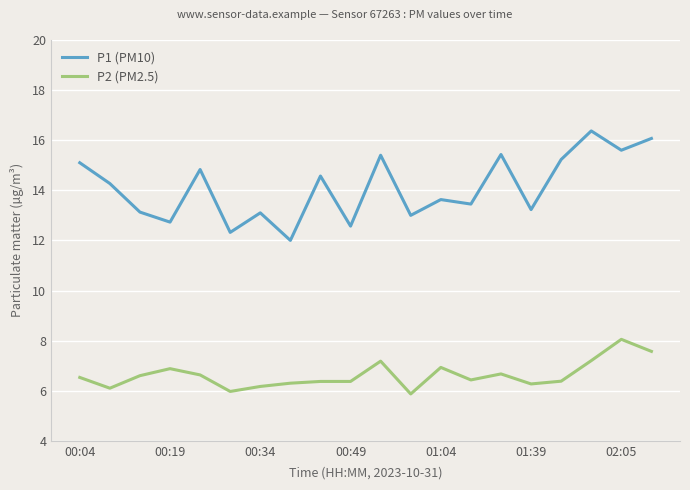

List the series in order of their overall mean, lowest first.

P2 (PM2.5), P1 (PM10)